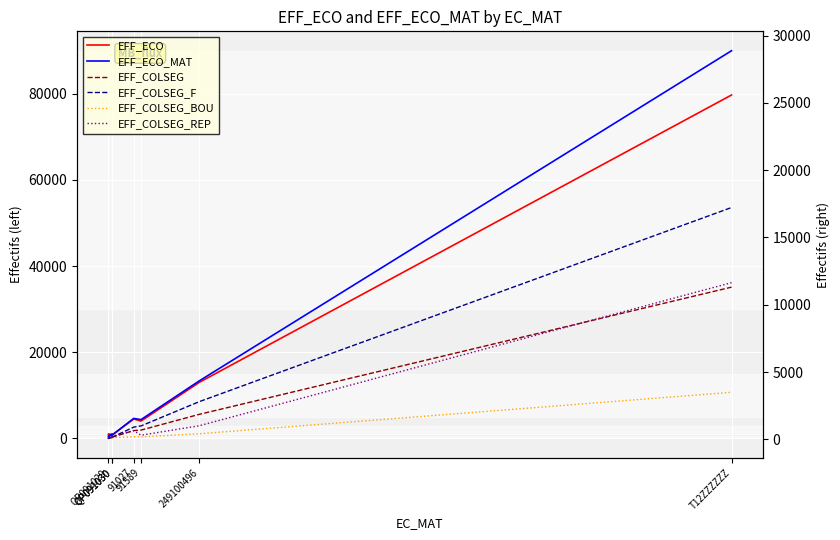

True or false: EFF_ECO_MAT and EFF_COLSEG cross at least once.

True